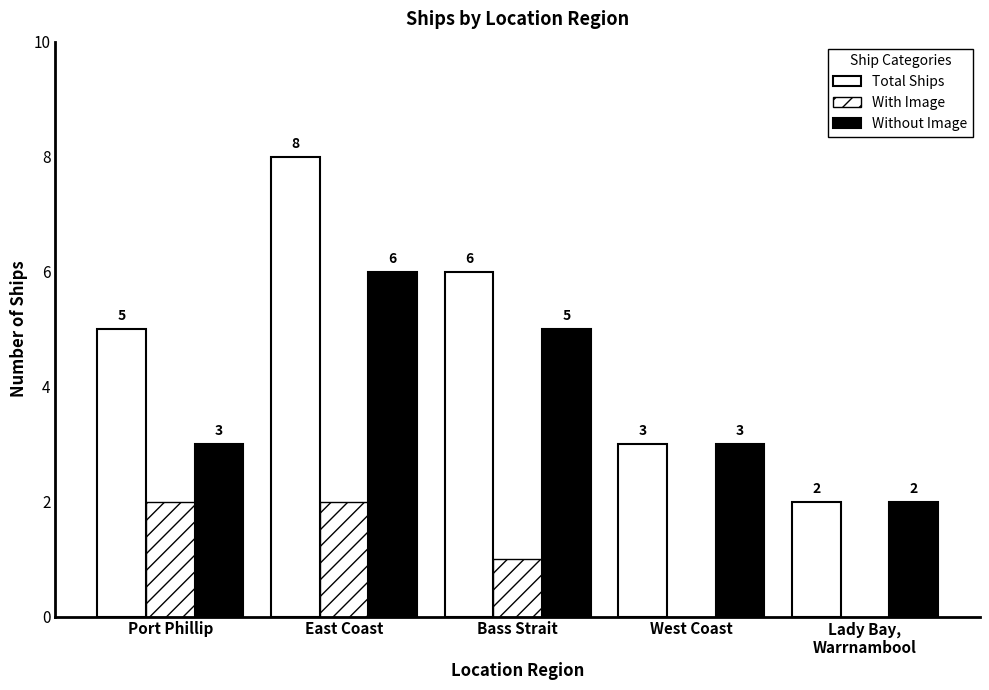

Are the bars horizontal?

No